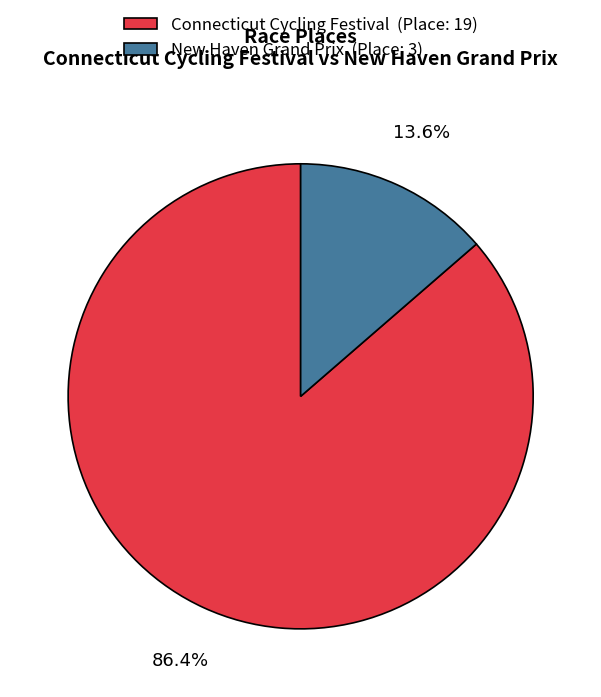

What is the ratio of the value at New Haven Grand Prix to the value at Connecticut Cycling Festival?

0.2